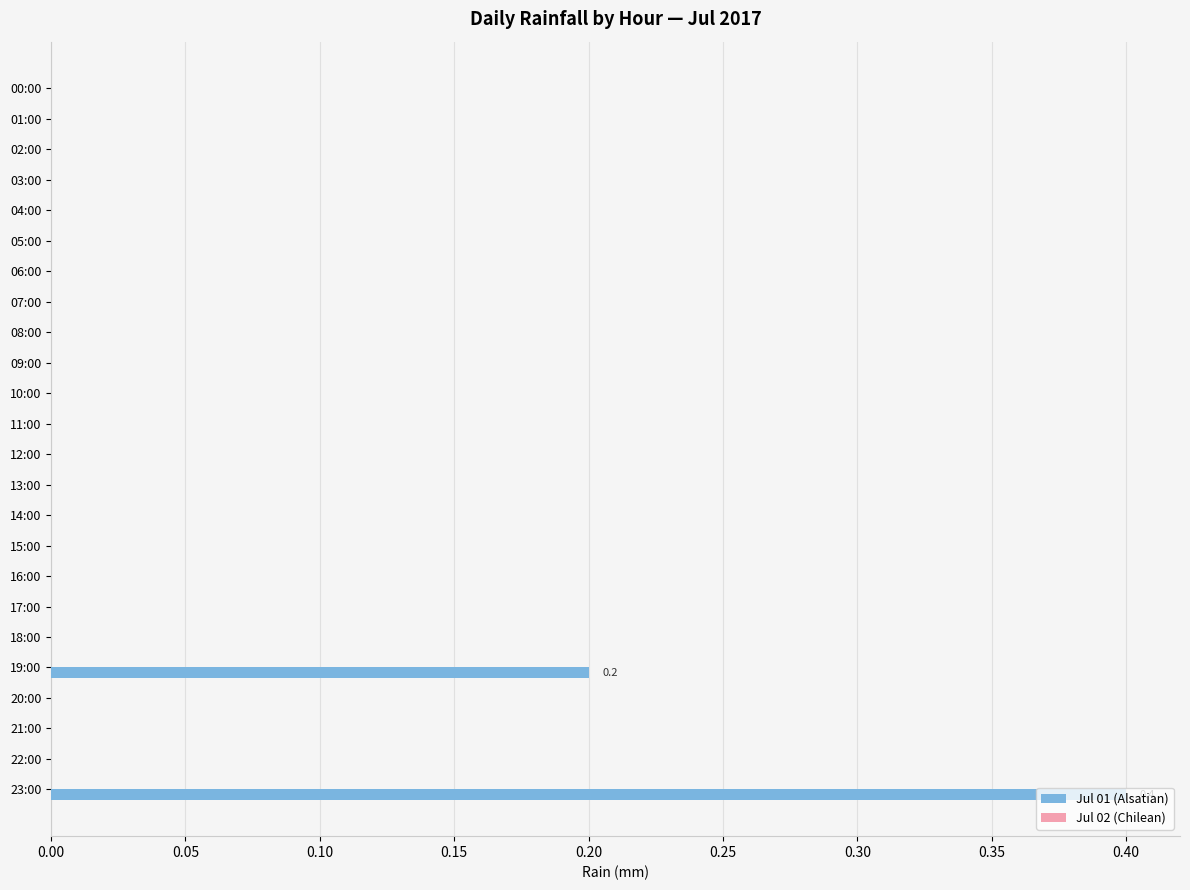

How many distinct data groups are displayed?

1